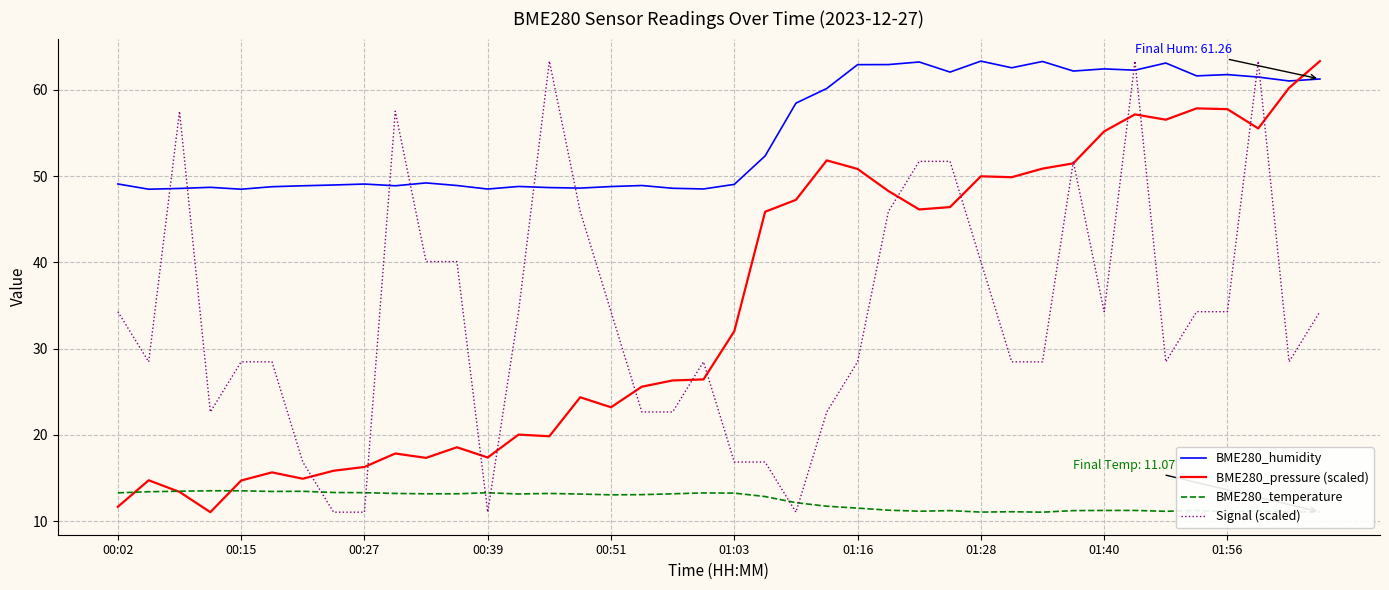

Is the value of BME280_pressure (scaled) at 31 greater than the value of BME280_temperature at 37?

Yes